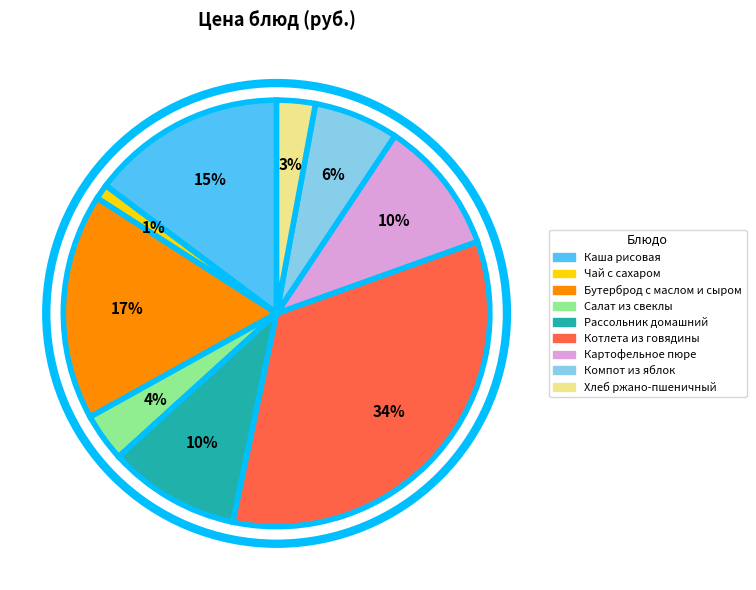

Is the sum of Салат из свеклы and Бутерброд с маслом и сыром greater than half?

No